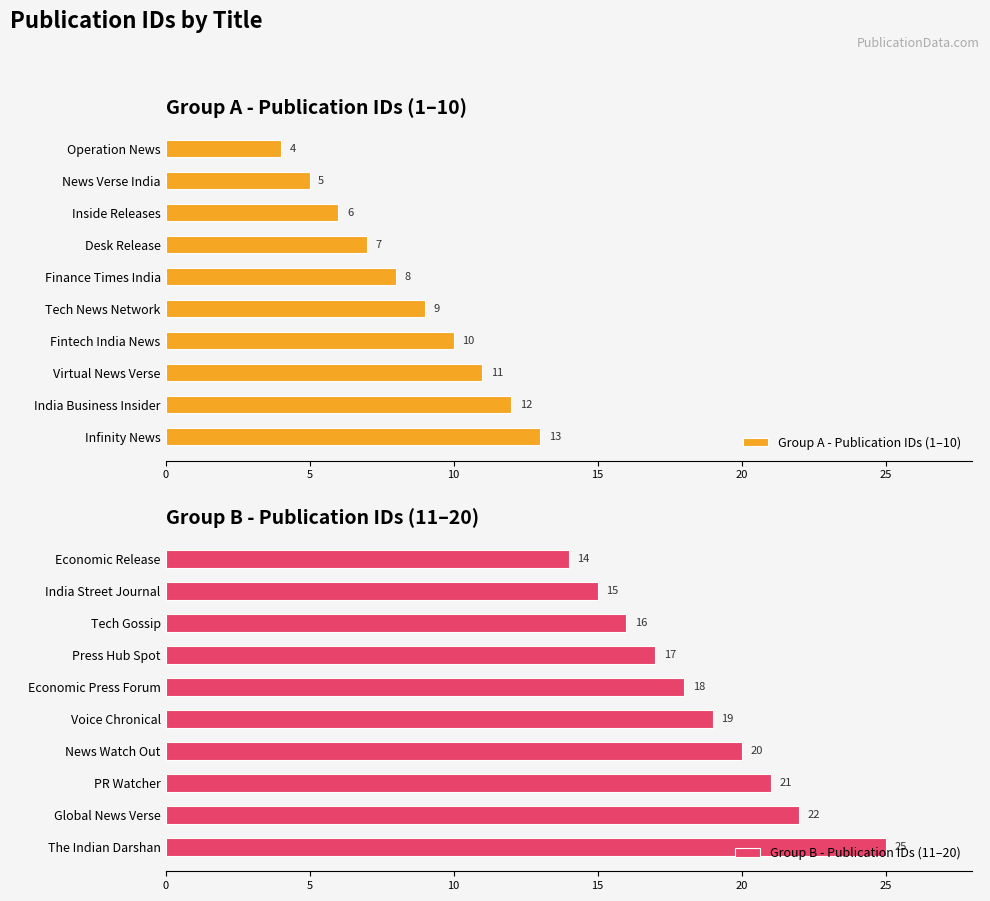

What are all the series names shown in the legend?

Group A - Publication IDs (1–10), Group B - Publication IDs (11–20)